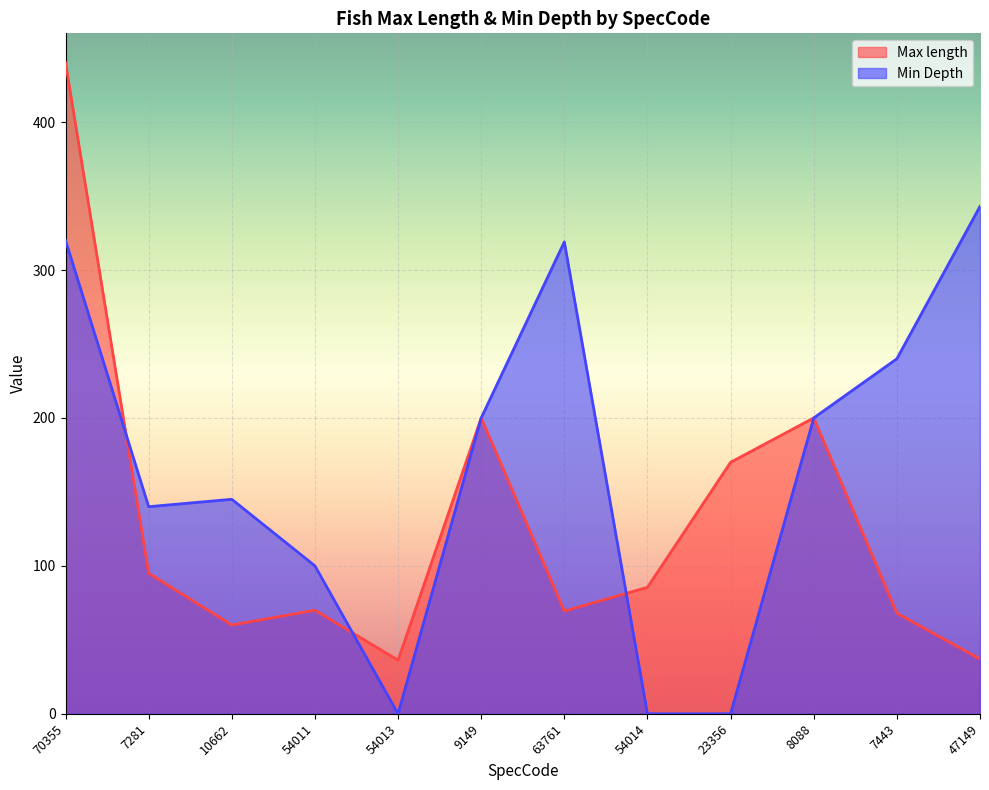

Between which two adjacent categories do Max length and Min Depth first intersect?

70355 and 7281